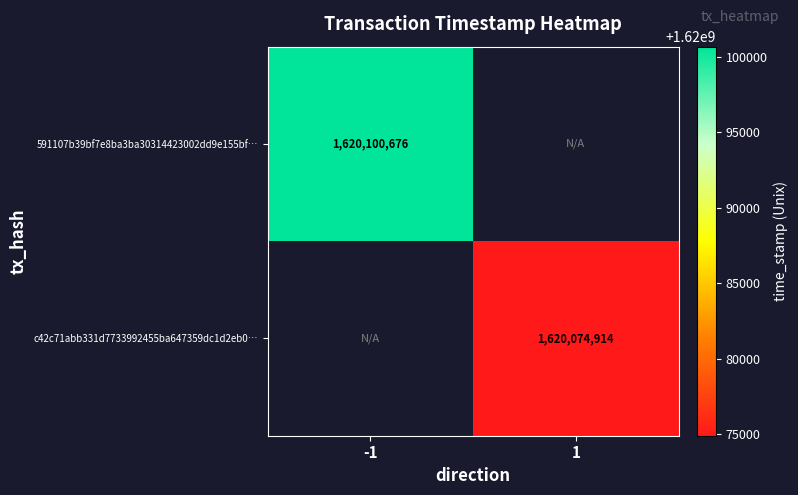

Is it true that 591107b39bf7e8ba3ba30314423002dd9e155bf… equals 2155337381 at -1?

False